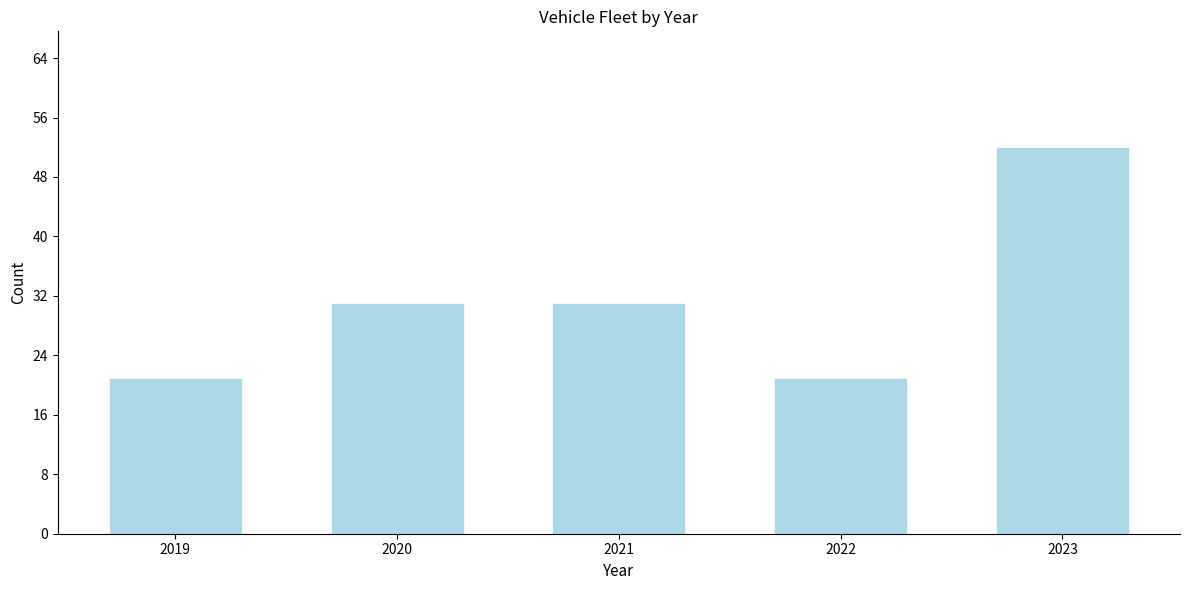

Reading right to left, what are all the values shown in this chart?

52	21	31	31	21